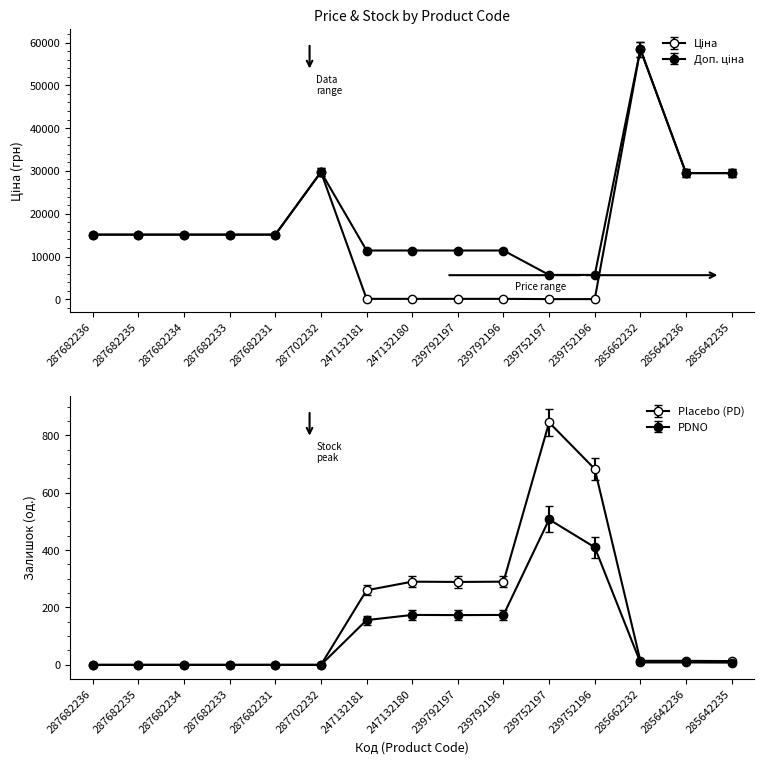

Is this an area chart (filled region under the line)?

No